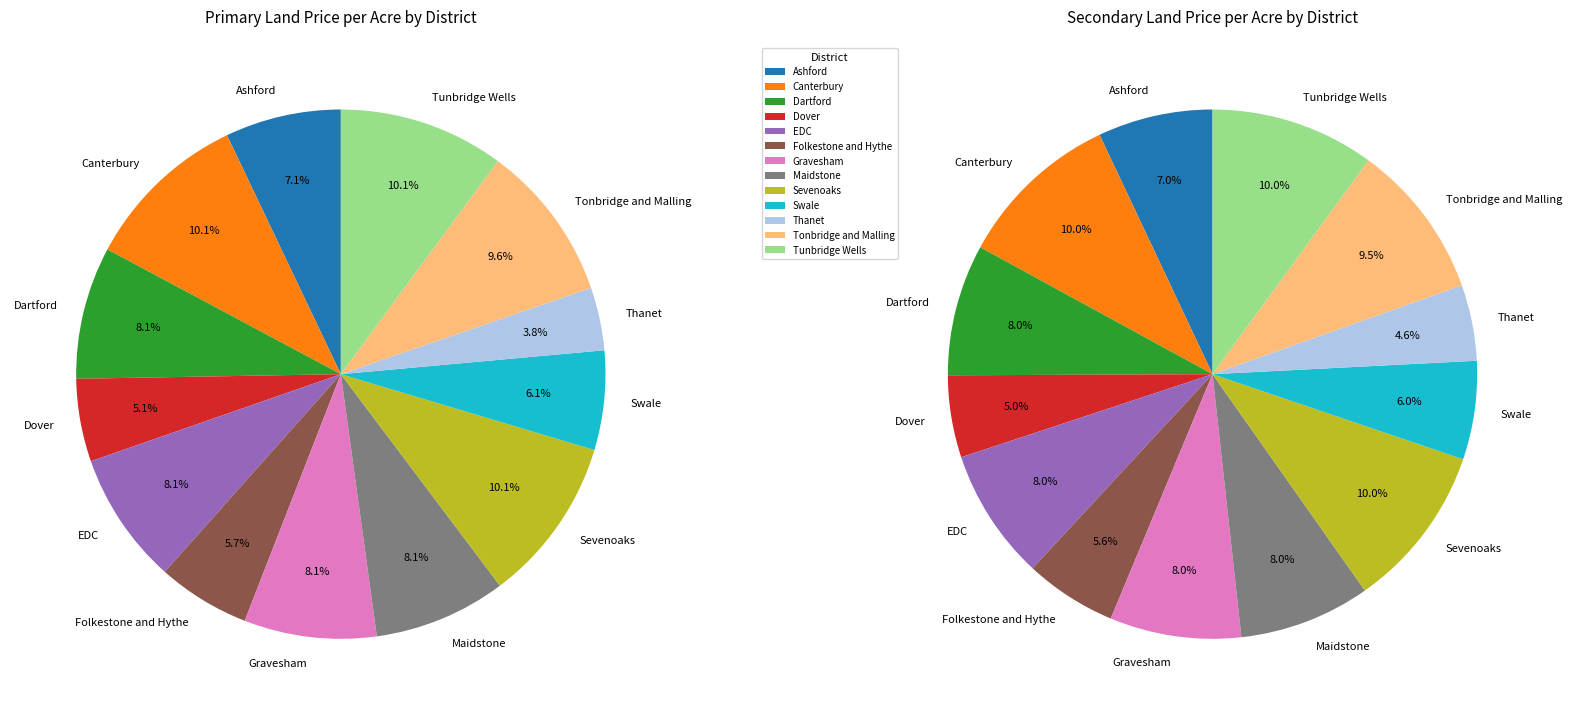

True or false: 2 accounts for 8% of the total.

True